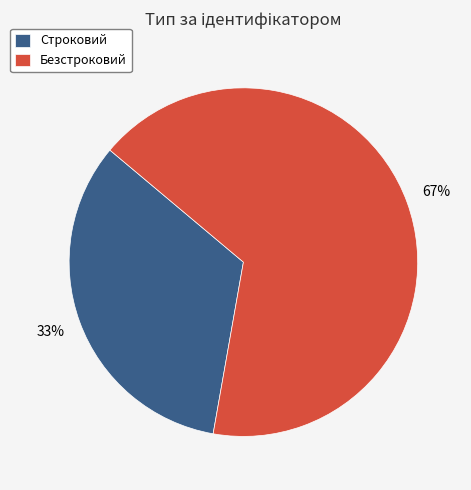

The Строковий slice represents 33% of the pie. True or false?

True